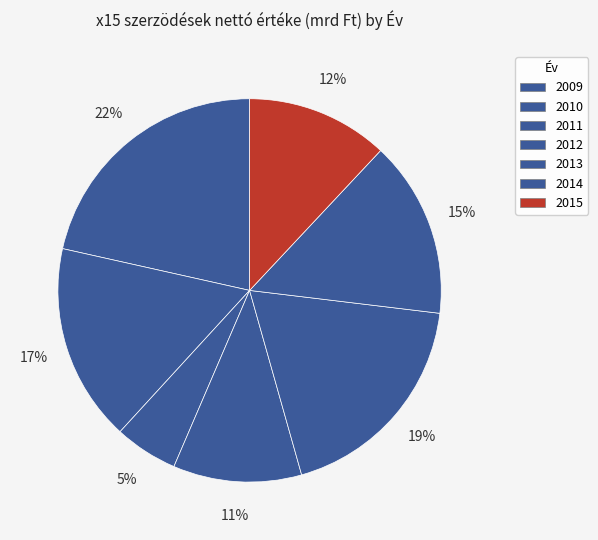

How many segments does this pie chart have?

7